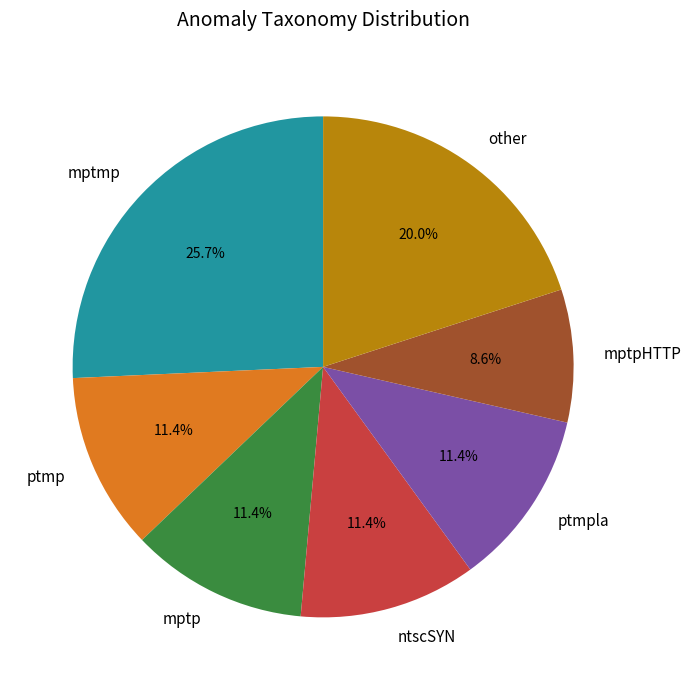

To the nearest percent, what is the difference between the largest and smallest slice percentages?

17%